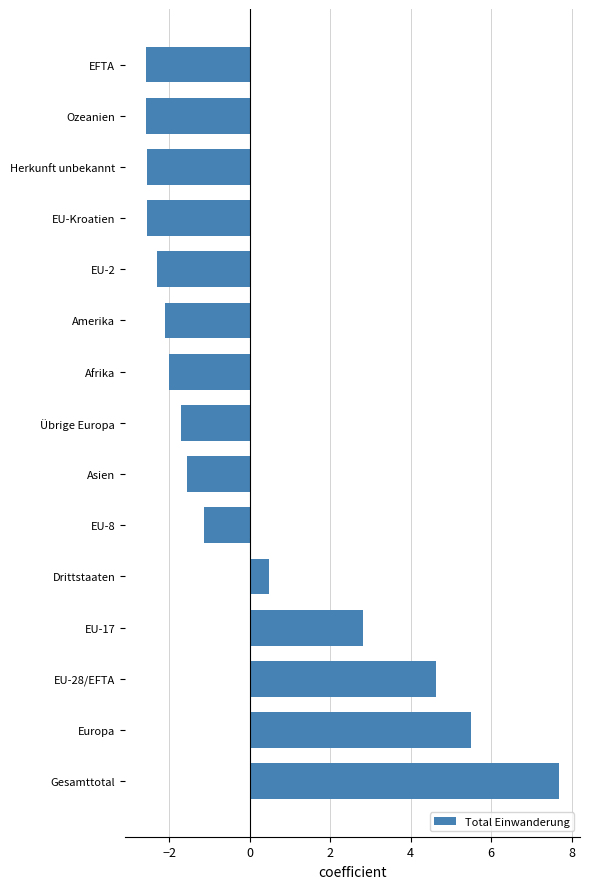

What is the maximum value shown in the chart?

7.7